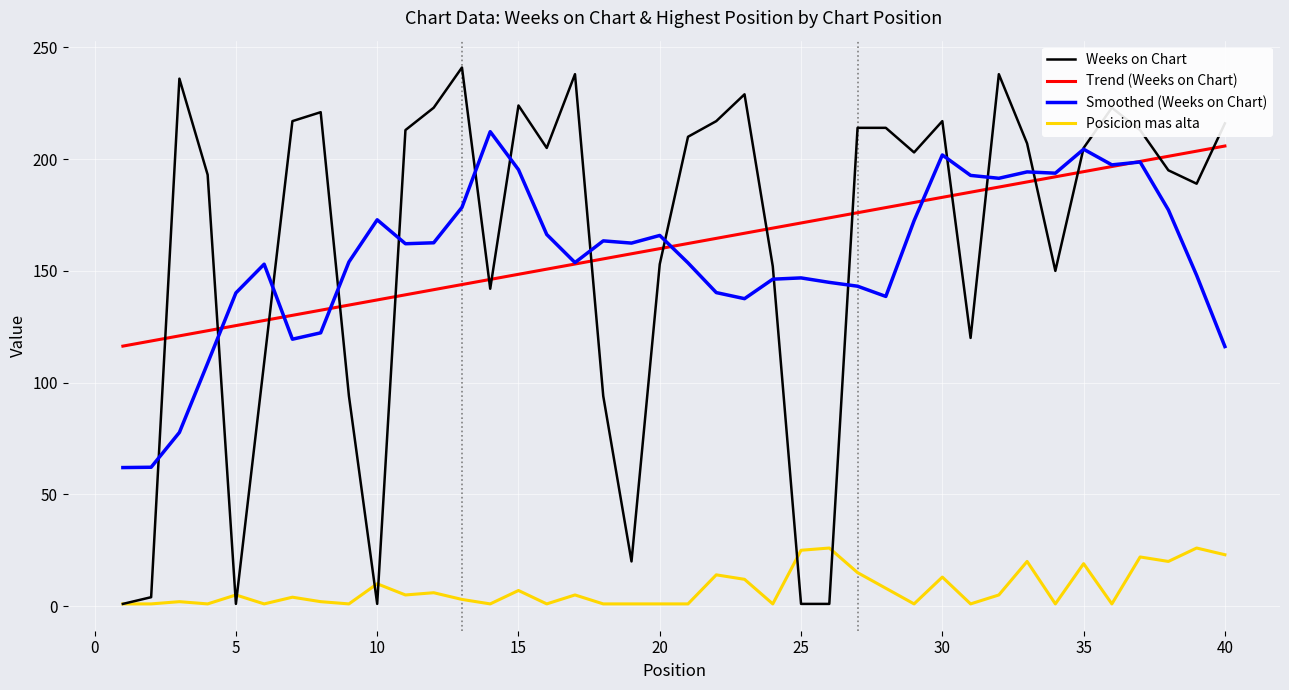

Which series ends up on top after the final intersection of Smoothed (Weeks on Chart) and Trend (Weeks on Chart)?

Trend (Weeks on Chart)